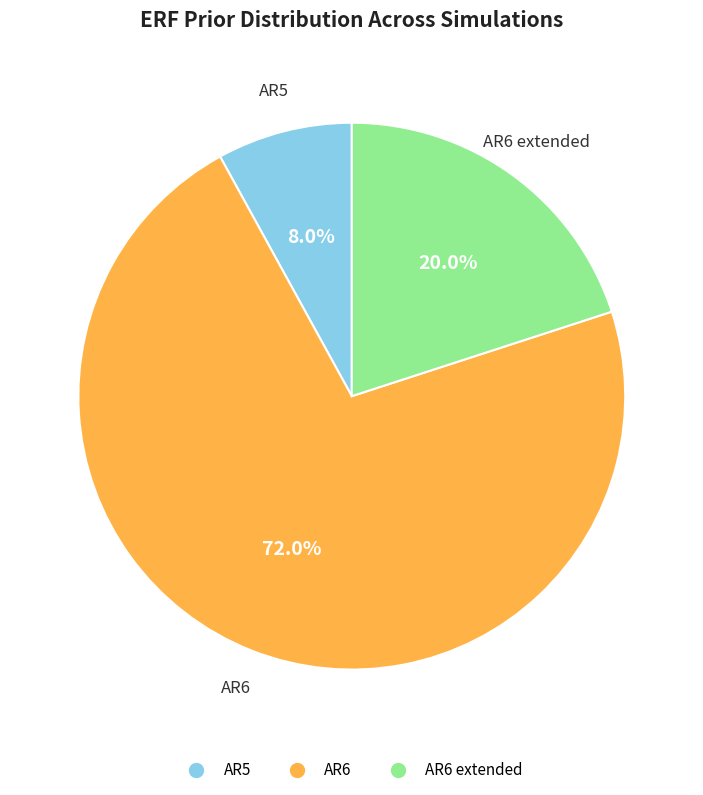

Is there a majority slice in this chart?

Yes